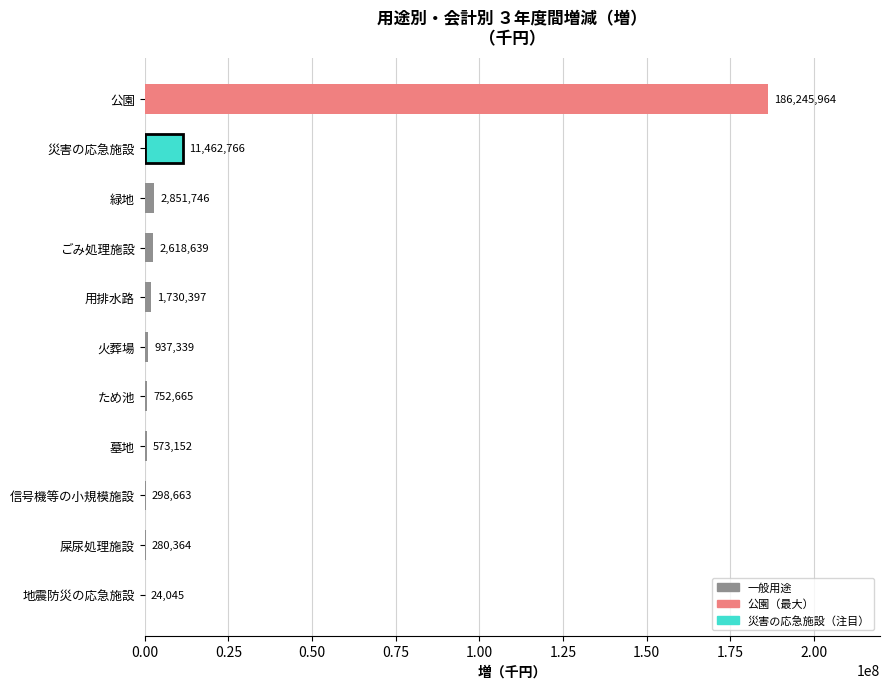

Approximately how many times larger is the value at 公園 compared to ため池?

247.4